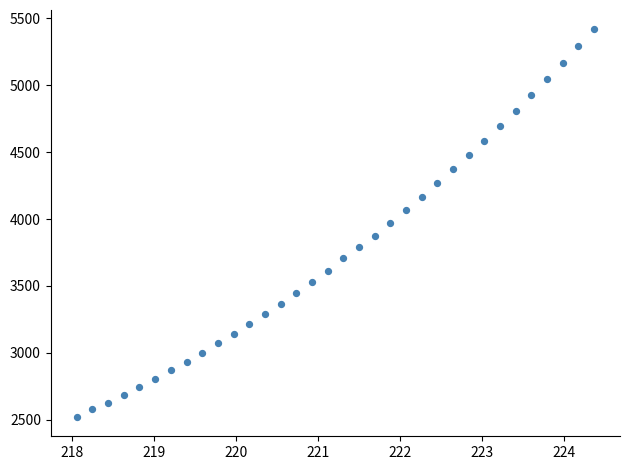

What is the range of Y values (max minus min)?

2894.1